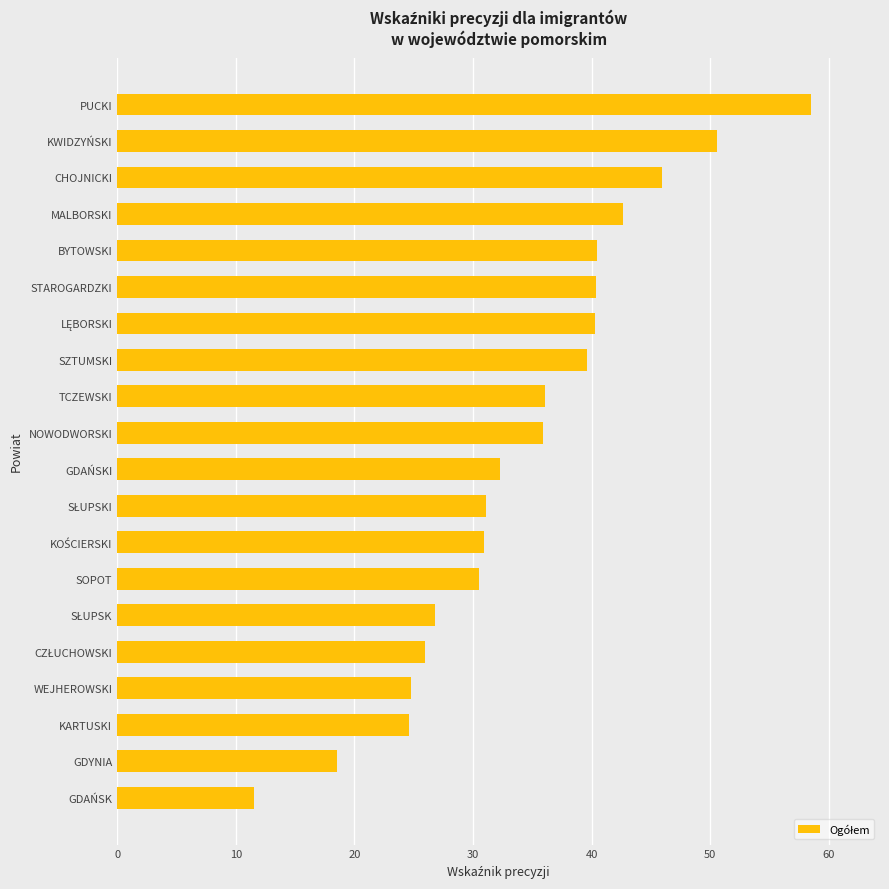

What is the ratio of the value at STAROGARDZKI to the value at GDAŃSKI?

1.3